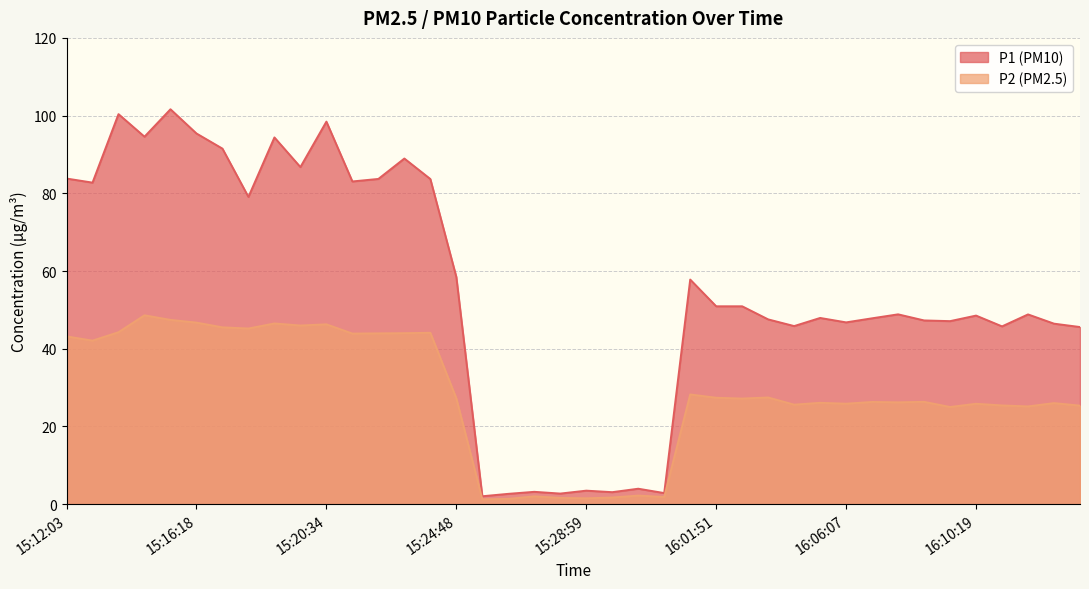

What is the value of the P1 point at the 37th from the left?

45.8